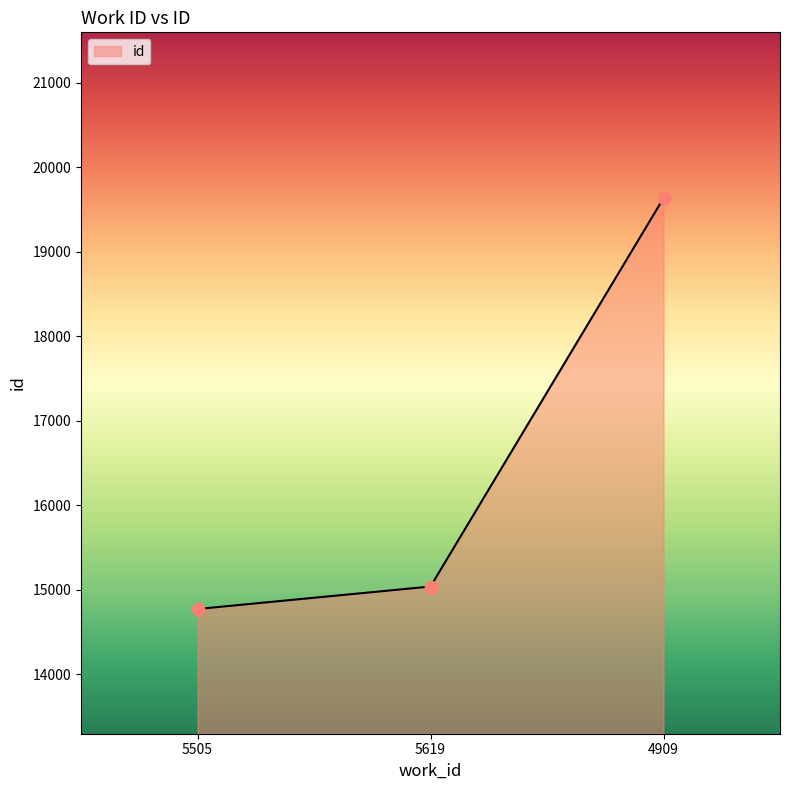

What is the change in value from 5505 to 4909?

+4865